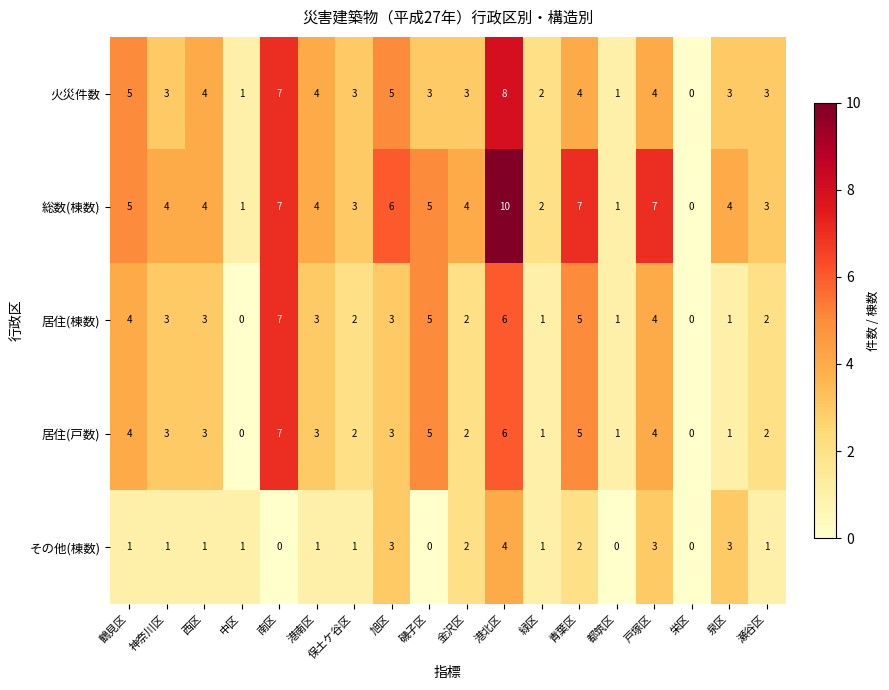

What is the difference between the highest and lowest values at 戸塚区?

4